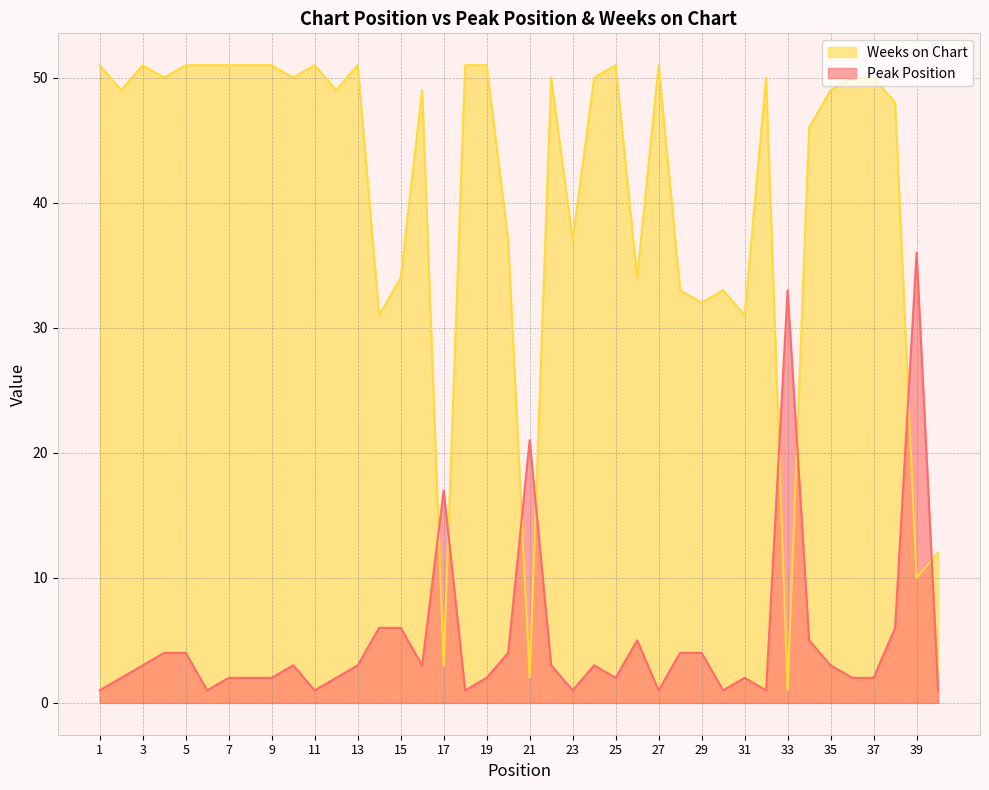

What is the difference between the maximum and minimum values in the Weeks on Chart series?

50